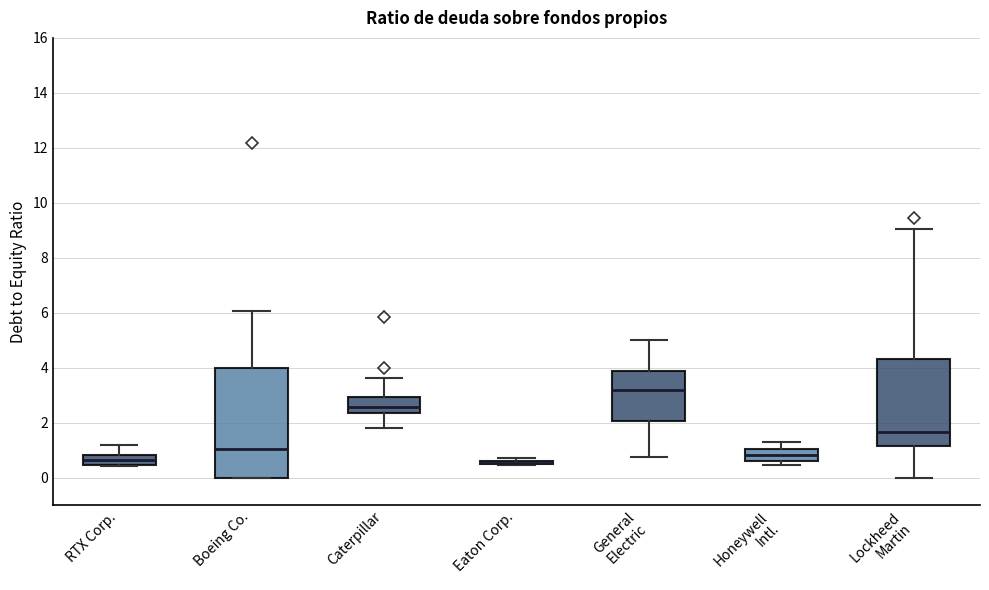

Reading left to right, read every box against the y-axis: the position of its median line, the range the box covers, and the ends of its whiskers. The values are not printed on the chart, so give them approximately, as read against the axis.

RTX Corp.: median 0.6, box 0.4 to 0.8, whiskers 0.4 to 1.2
Boeing Co.: median 1.0, box 0.0 to 4.0, whiskers 0.0 to 6.0
Caterpillar: median 2.6, box 2.4 to 3.0, whiskers 1.8 to 3.6
Eaton Corp.: box collapsed to a line at 0.6, whiskers 0.4 to 0.8
General Electric: median 3.2, box 2.0 to 3.8, whiskers 0.8 to 5.0
Honeywell Intl.: median 0.8, box 0.6 to 1.0, whiskers 0.4 to 1.2
Lockheed Martin: median 1.6, box 1.2 to 4.4, whiskers 0.0 to 9.0